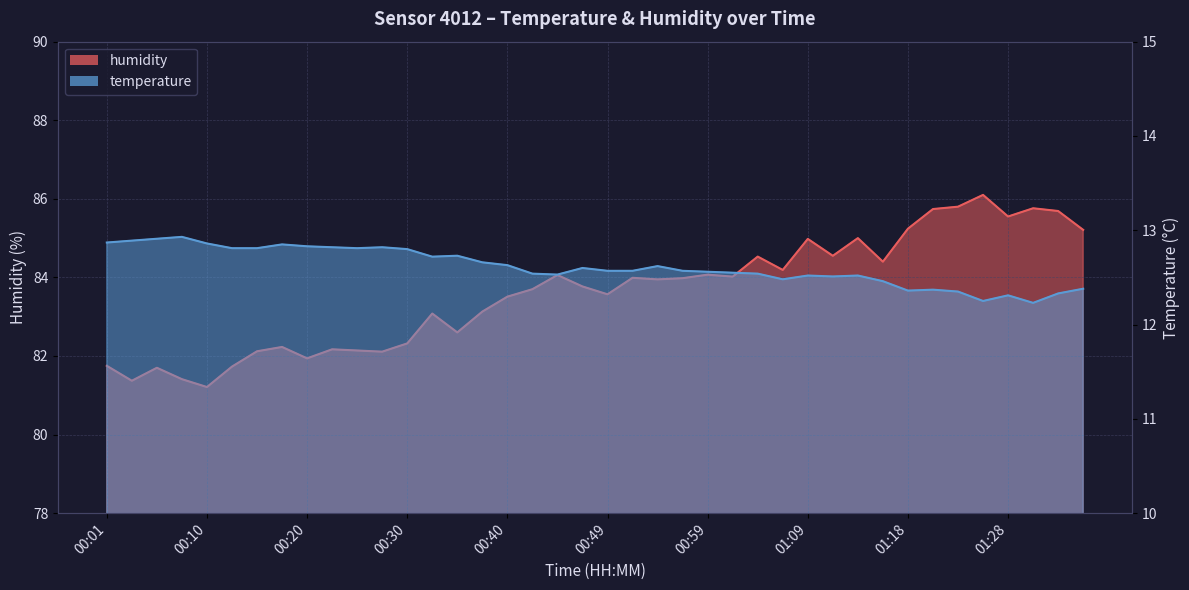

At which category is the sum across all series the highest?

01:26